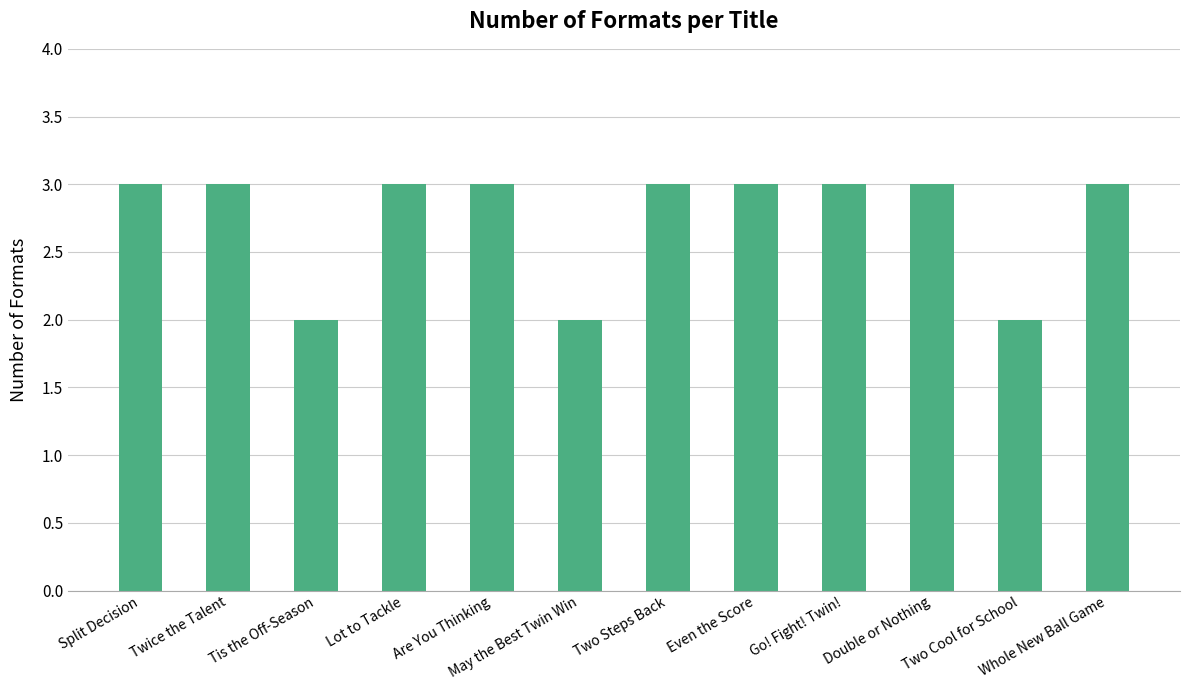

Count the values in the range 3 to 4.

9